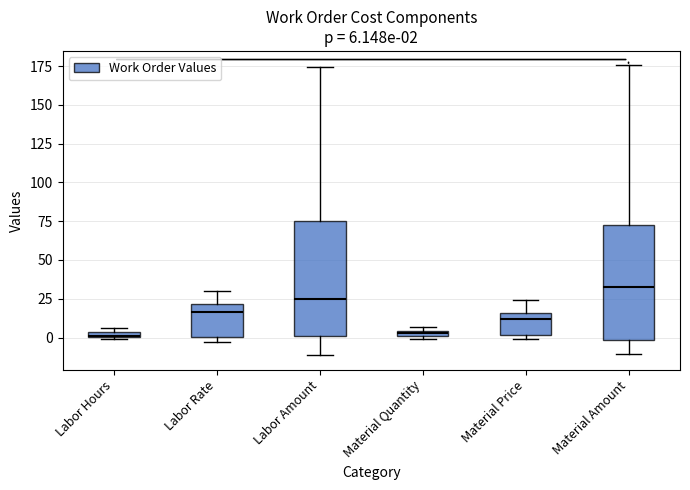

Which box's median line is the highest?

Material Amount